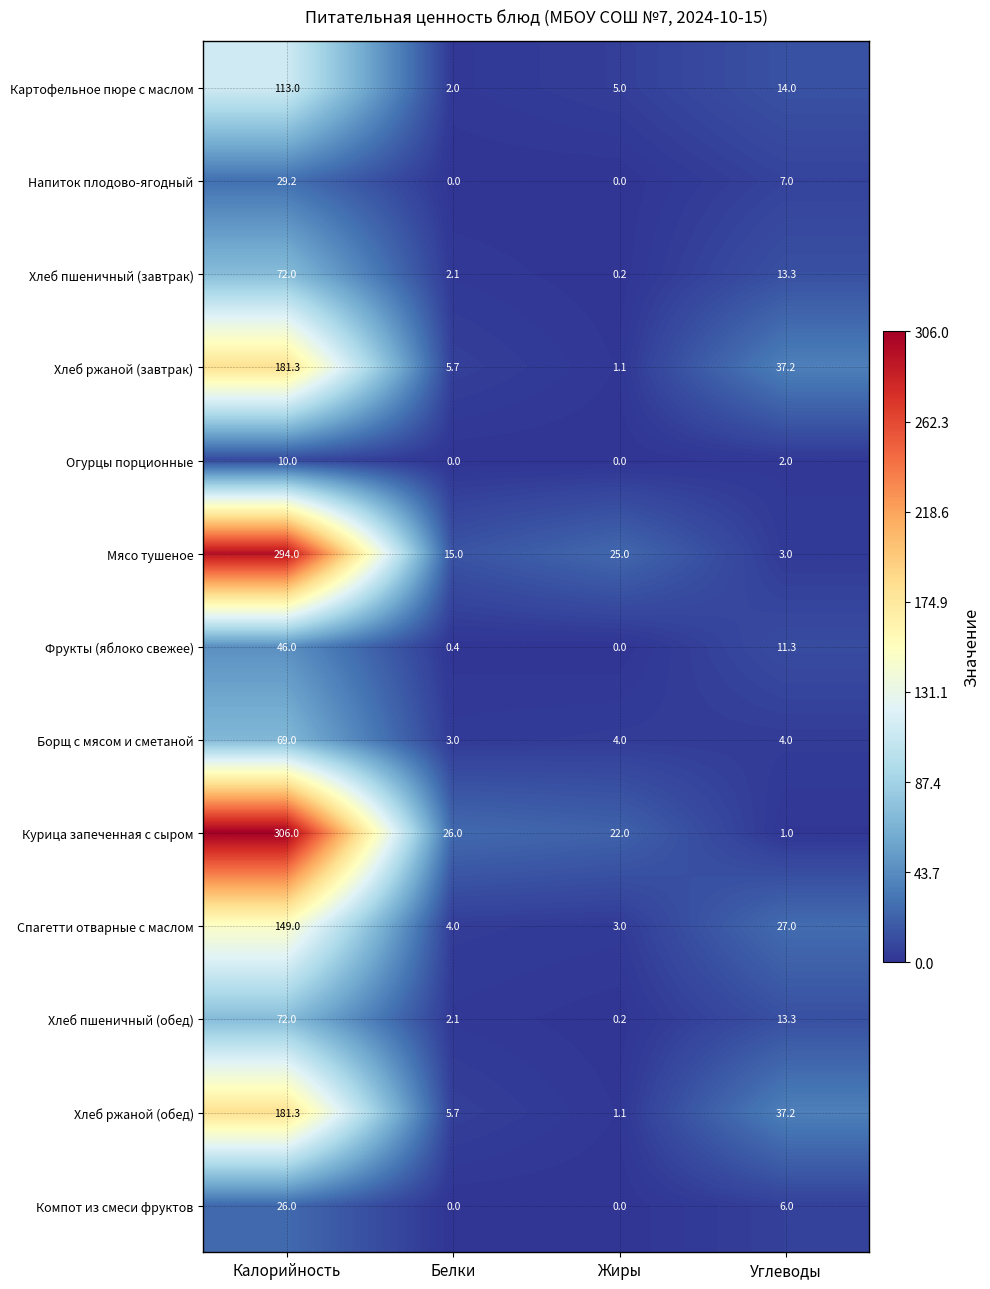

What is the difference between the maximum and minimum values in the Компот из смеси фруктов series?

26.0